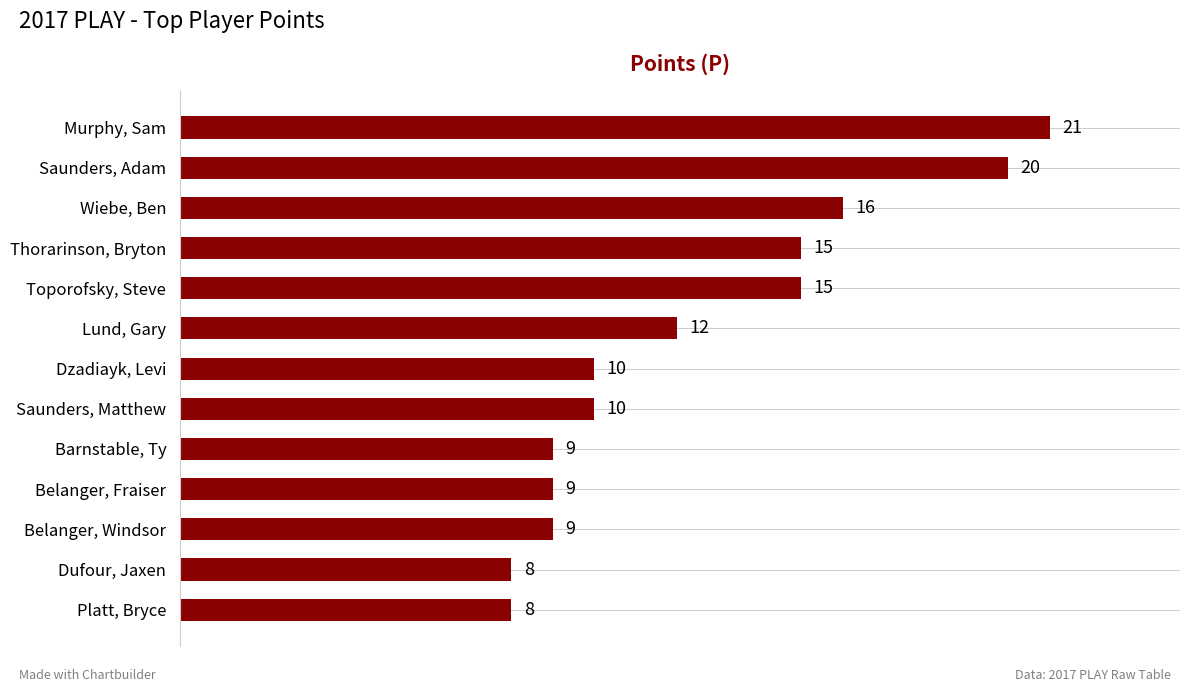

Does the chart contain any negative values?

No